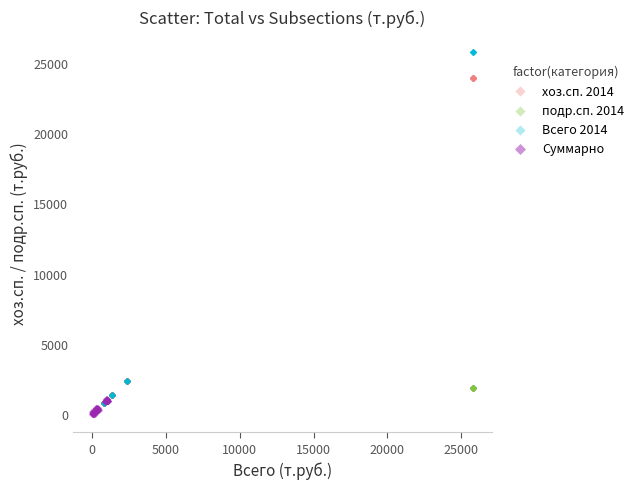

Which series contains the highest Y value?

Всего 2014